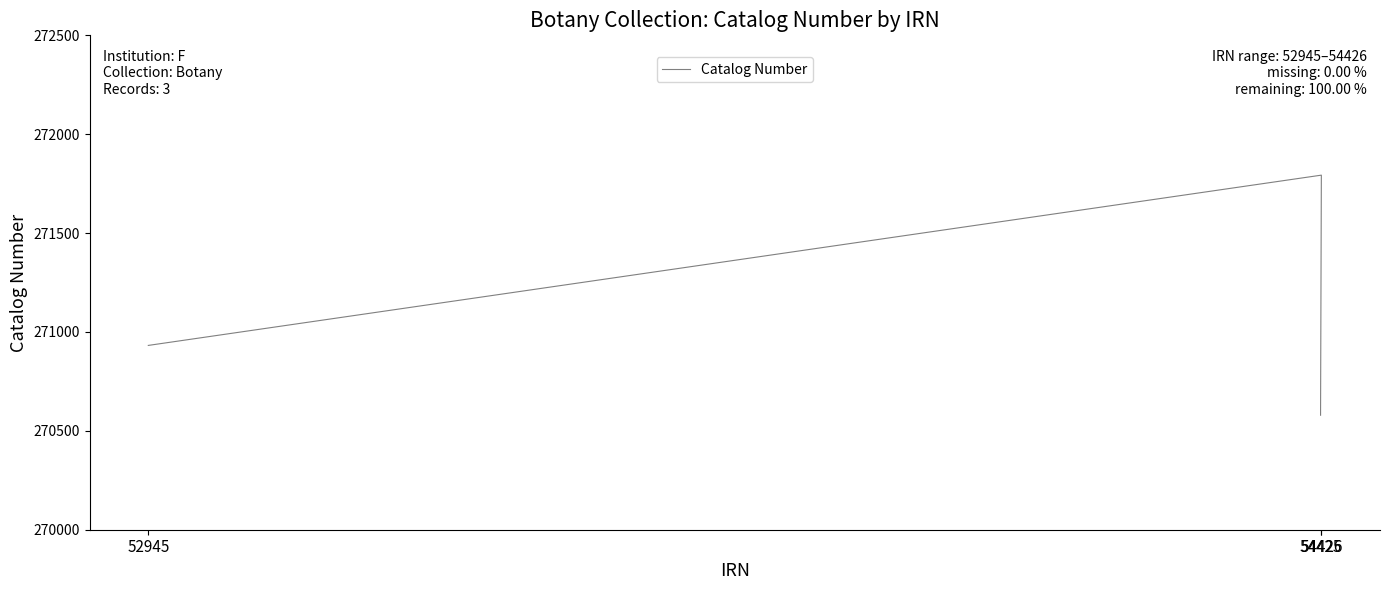

What is the label of the 2nd point from the right?

54426